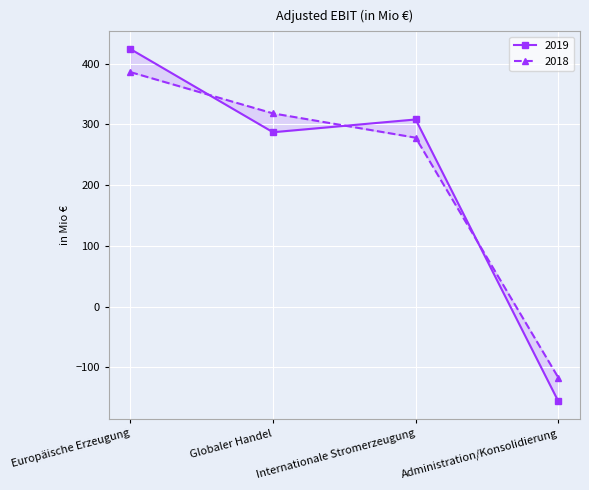

What are all the series names shown in the legend?

2019, 2018